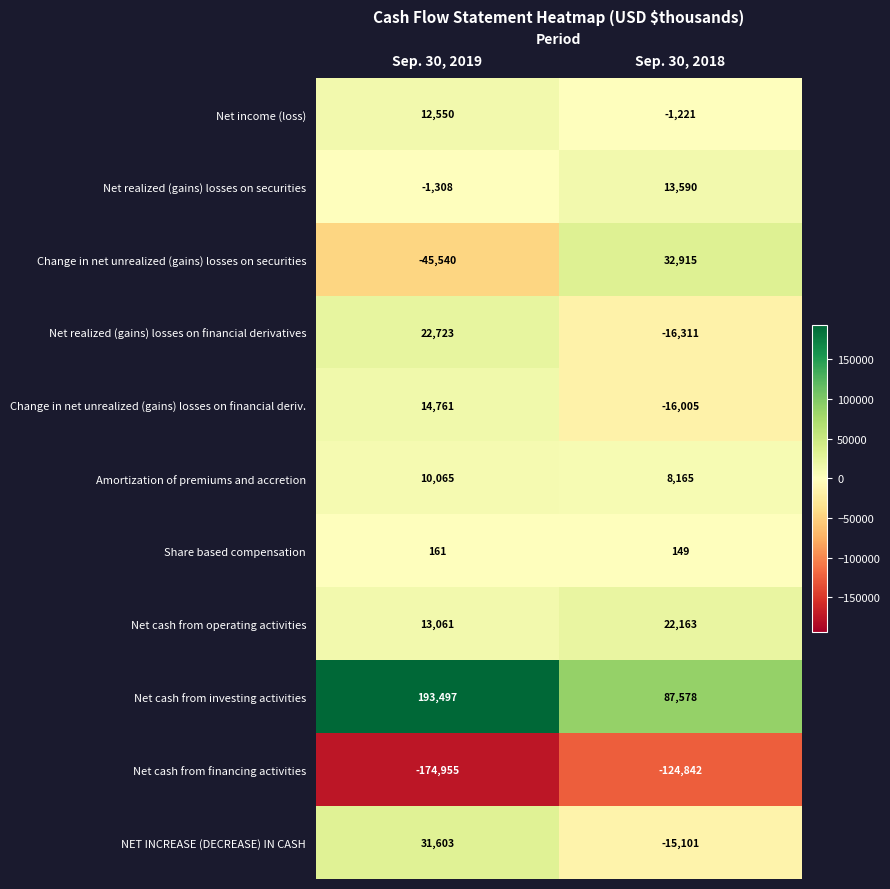

At which category is the sum across all series the highest?

Sep. 30, 2019